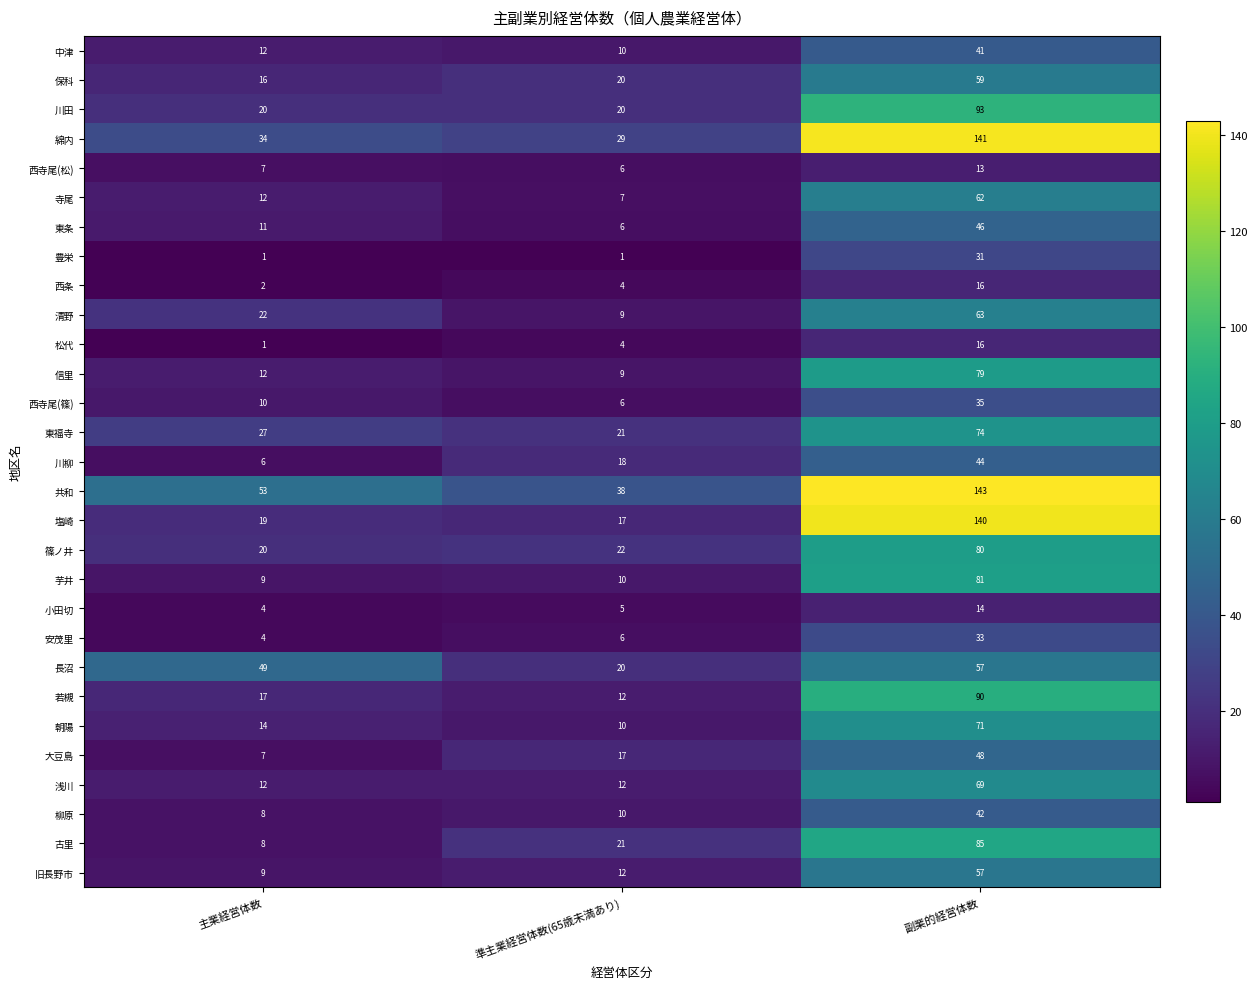

At which category is the sum across all series the highest?

副業的経営体数